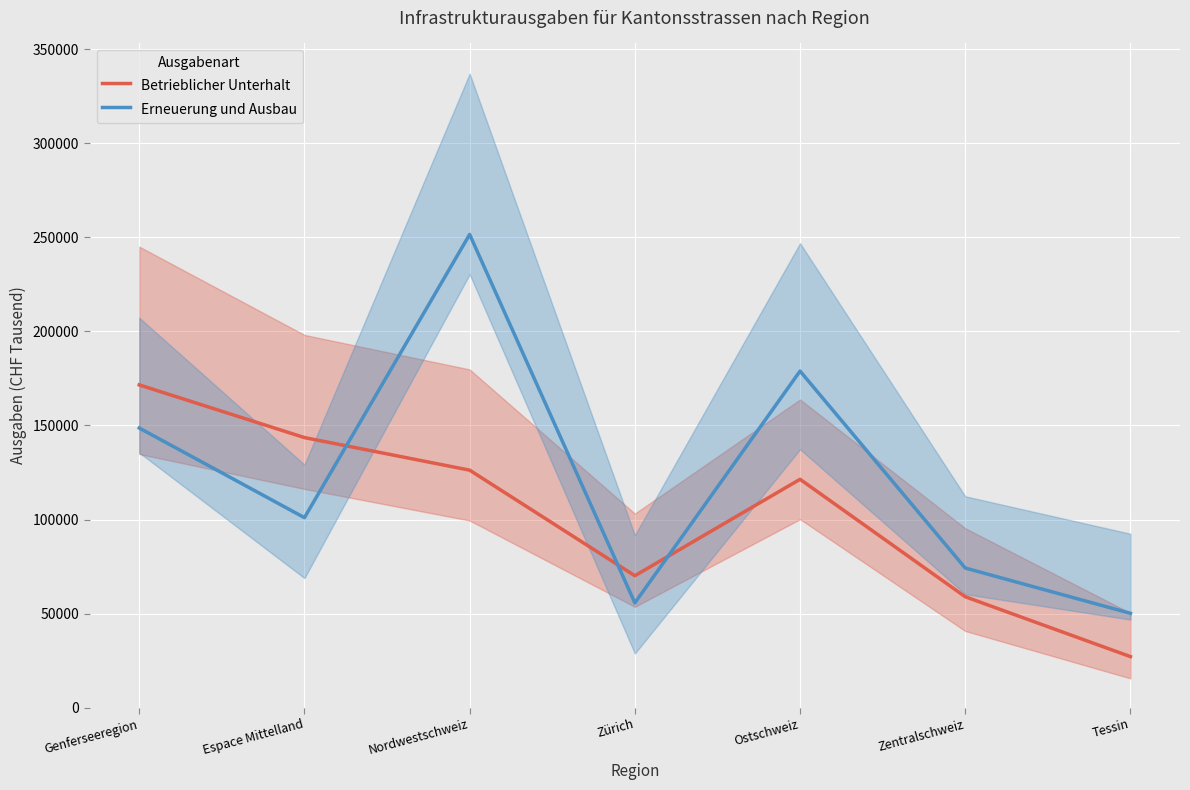

What is the total value across all series at Genferseeregion?

320177